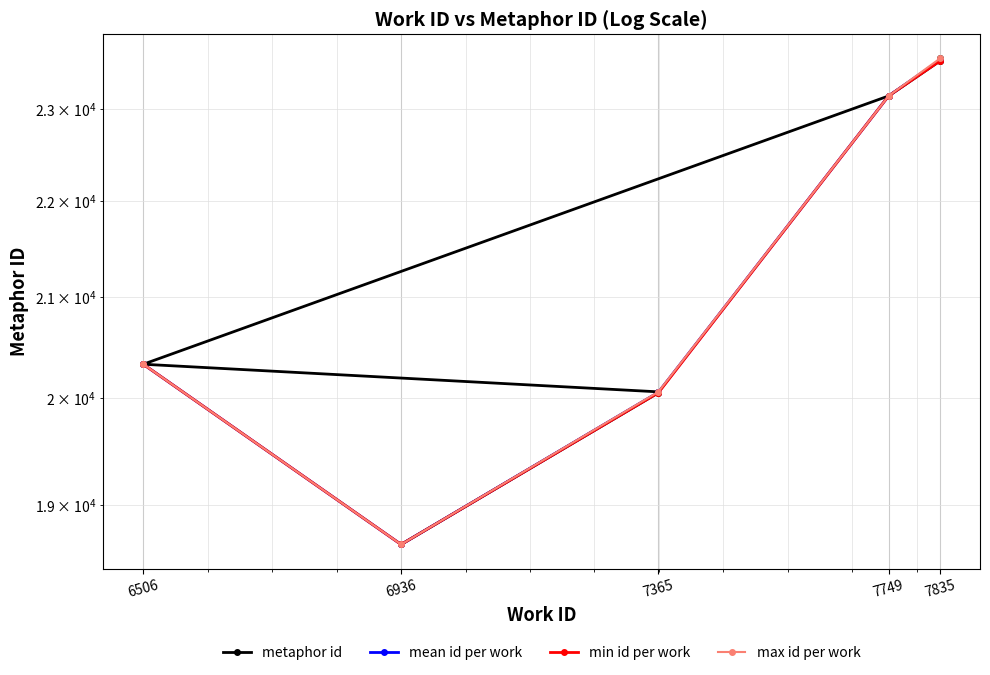

Reading right to left, what are all the values shown in this chart?

23564	23540	23536	23141	20332	20063	20054	18639